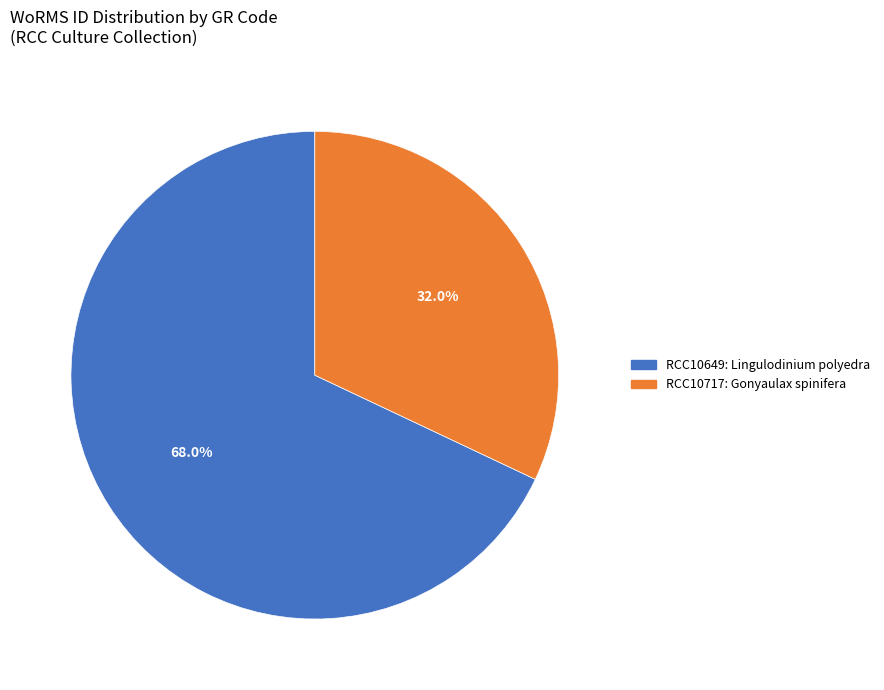

What is the smallest slice in the pie chart?

RCC10717